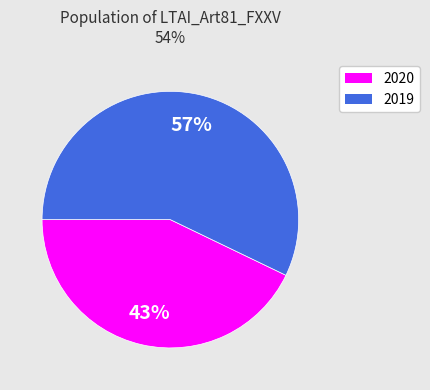

Which has a higher value, 2020 or 2019?

2019